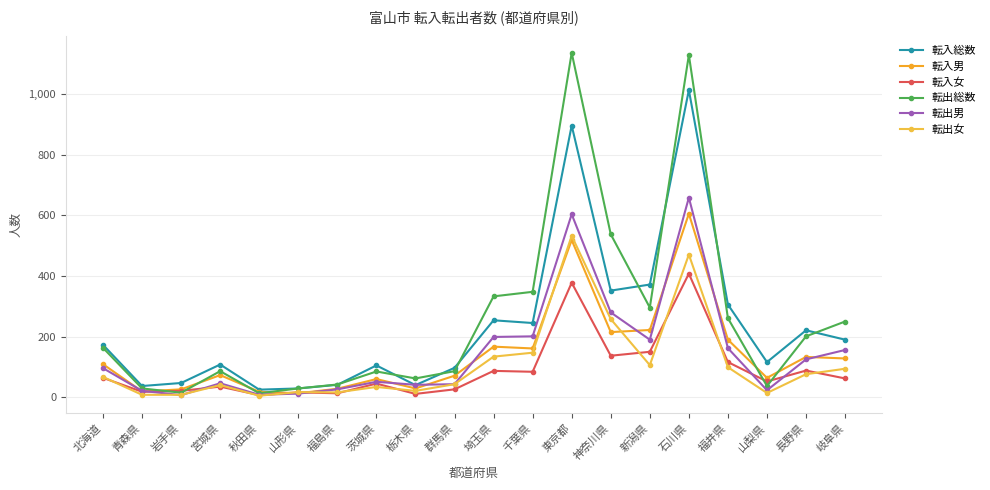

The 転入男 series shows 26 at 岩手県. True or false?

True